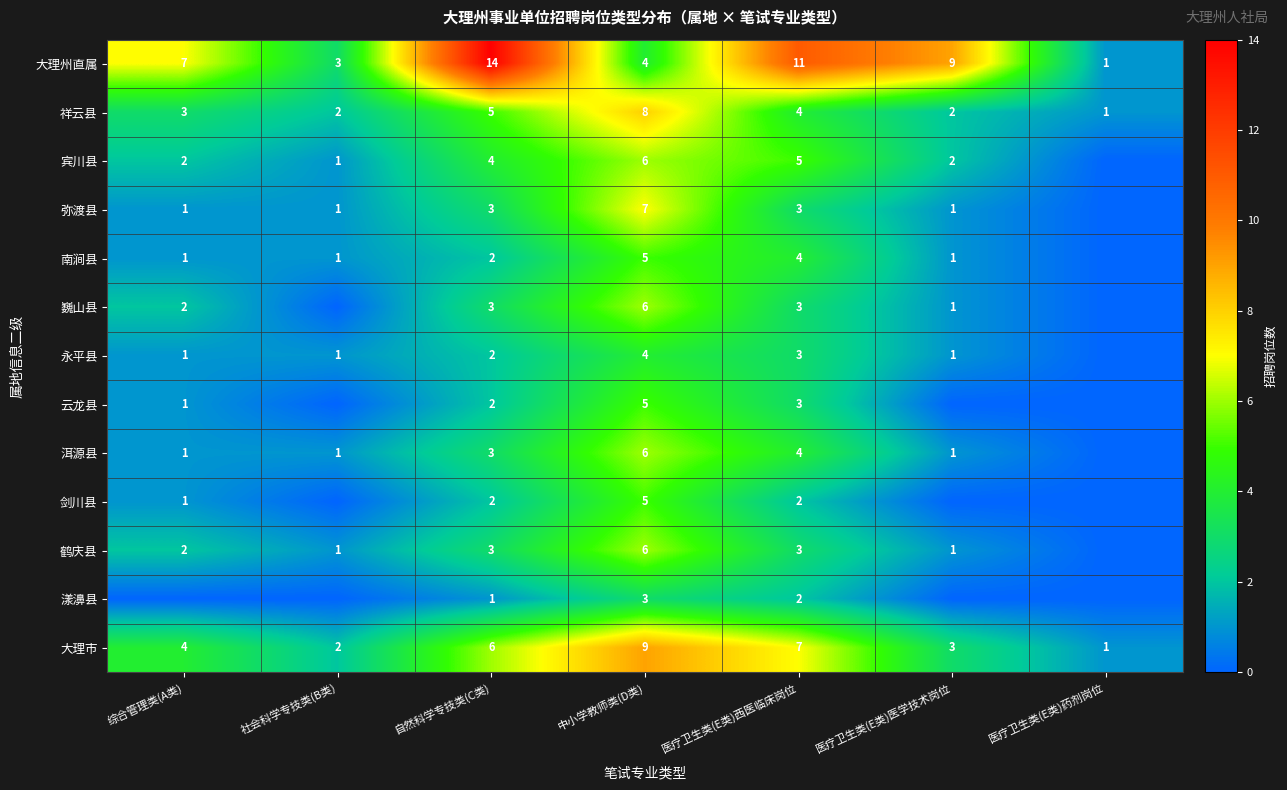

What is the sum of the 宾川县 values at 综合管理类(A类) and 中小学教师类(D类)?

8